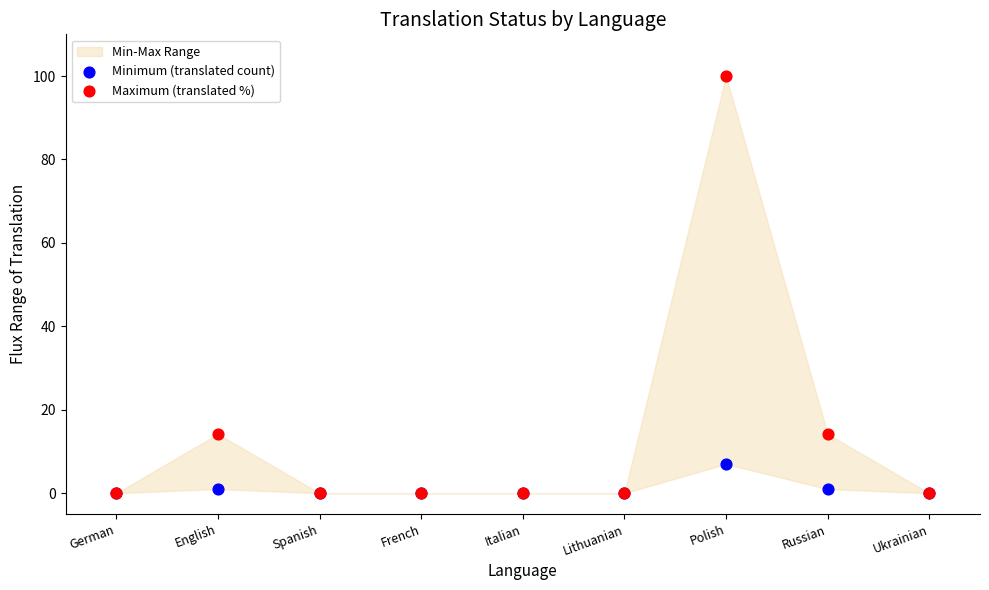

Which series has the largest Y range (max minus min)?

Maximum (translated %)